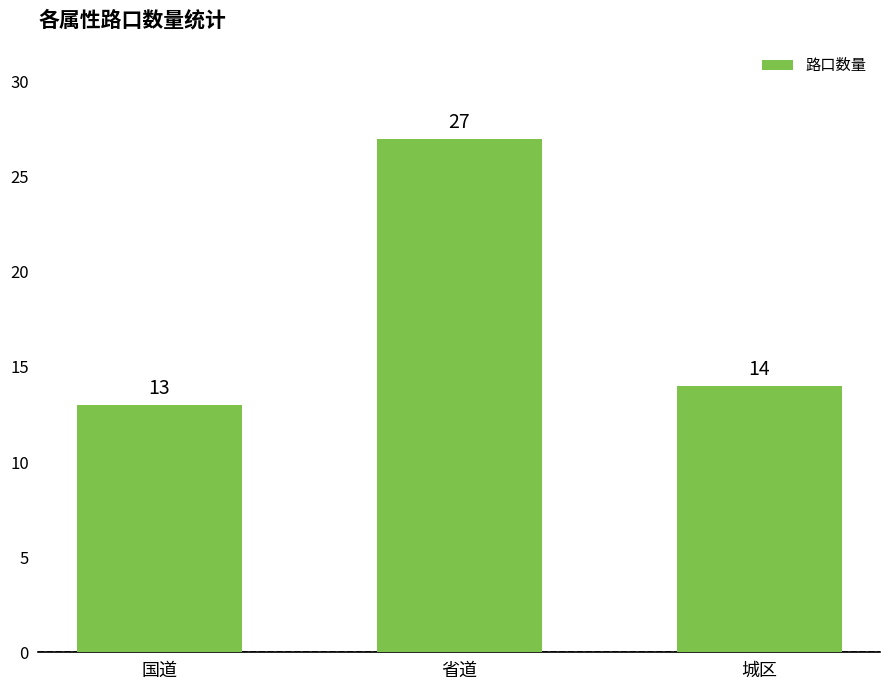

At which label is the value closest to 20?

城区